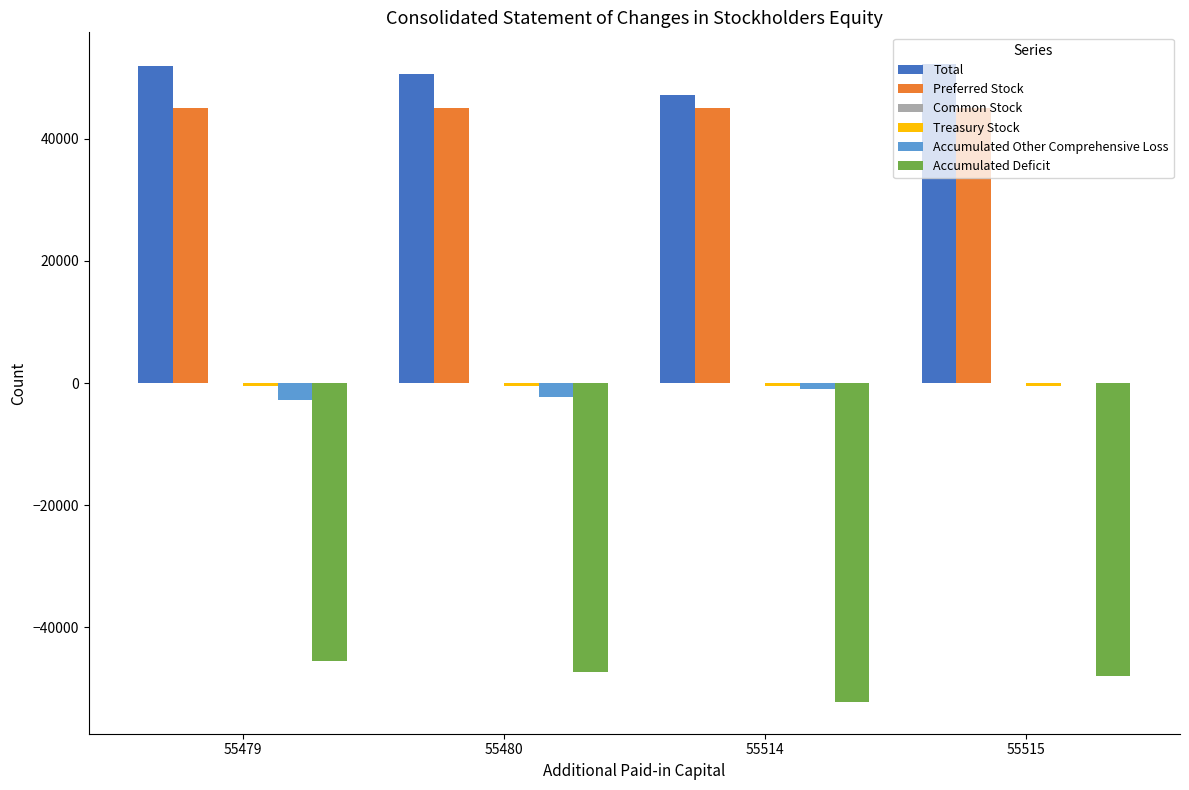

Which series has the largest total across all categories?

Total